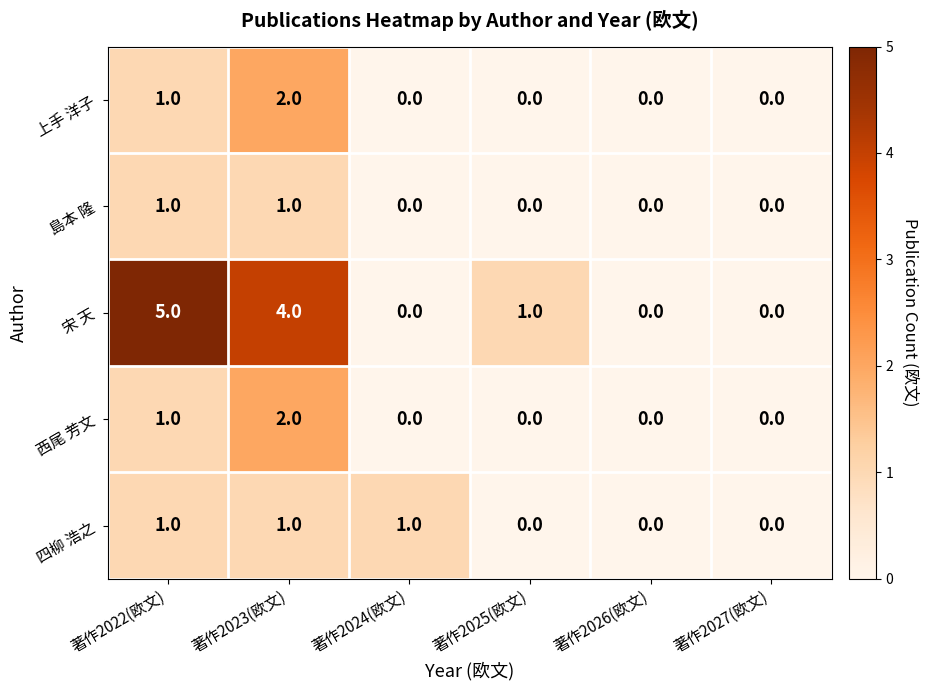

Reading right to left, extract all data points from this chart.

上手 洋子: 著作2027(欧文)=0	著作2026(欧文)=0	著作2025(欧文)=0	著作2024(欧文)=0	著作2023(欧文)=2	著作2022(欧文)=1
島本 隆: 著作2027(欧文)=0	著作2026(欧文)=0	著作2025(欧文)=0	著作2024(欧文)=0	著作2023(欧文)=1	著作2022(欧文)=1
宋 天: 著作2027(欧文)=0	著作2026(欧文)=0	著作2025(欧文)=1	著作2024(欧文)=0	著作2023(欧文)=4	著作2022(欧文)=5
西尾 芳文: 著作2027(欧文)=0	著作2026(欧文)=0	著作2025(欧文)=0	著作2024(欧文)=0	著作2023(欧文)=2	著作2022(欧文)=1
四柳 浩之: 著作2027(欧文)=0	著作2026(欧文)=0	著作2025(欧文)=0	著作2024(欧文)=1	著作2023(欧文)=1	著作2022(欧文)=1